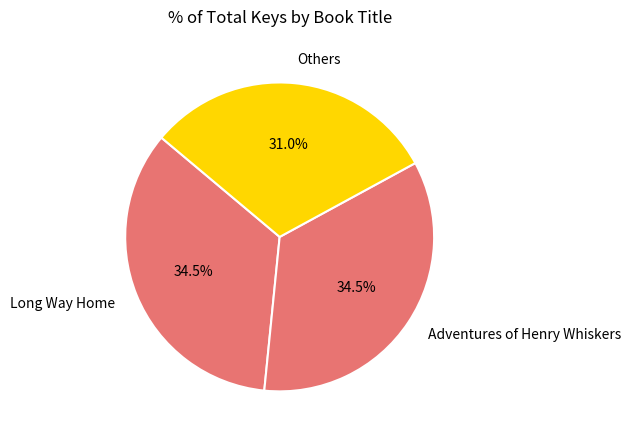

Does Long Way Home account for over 50% of the chart?

No